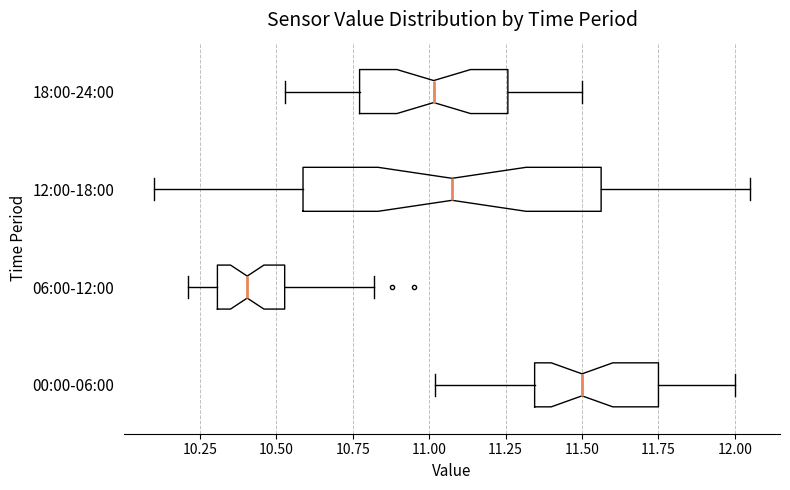

Where does the left whisker of the box for 18:00-24:00 end on the x-axis? The values are not printed on the chart, so give them approximately, as read against the axis.

10.55